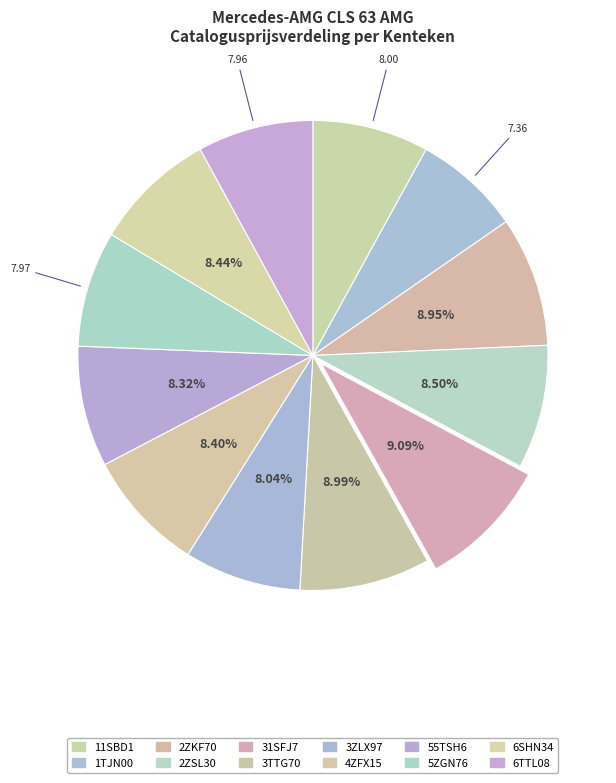

Rank the categories by value from lowest to highest.

CLS 63 AMG (1TJN00), CLS 63 AMG (6TTL08), CLS 63 AMG 4MATIC (5ZGN76), CLS 63 AMG, CLS 63 AMG (3ZLX97), CLS 63 AMG (55TSH6), CLS 63 AMG 4MATIC (4ZFX15), CLS 63 AMG 4MATIC (6SHN34), CLS 63 AMG (2ZSL30), CLS 63 AMG (2ZKF70), CLS 63 AMG 4MATIC, CLS 63 AMG (31SFJ7)